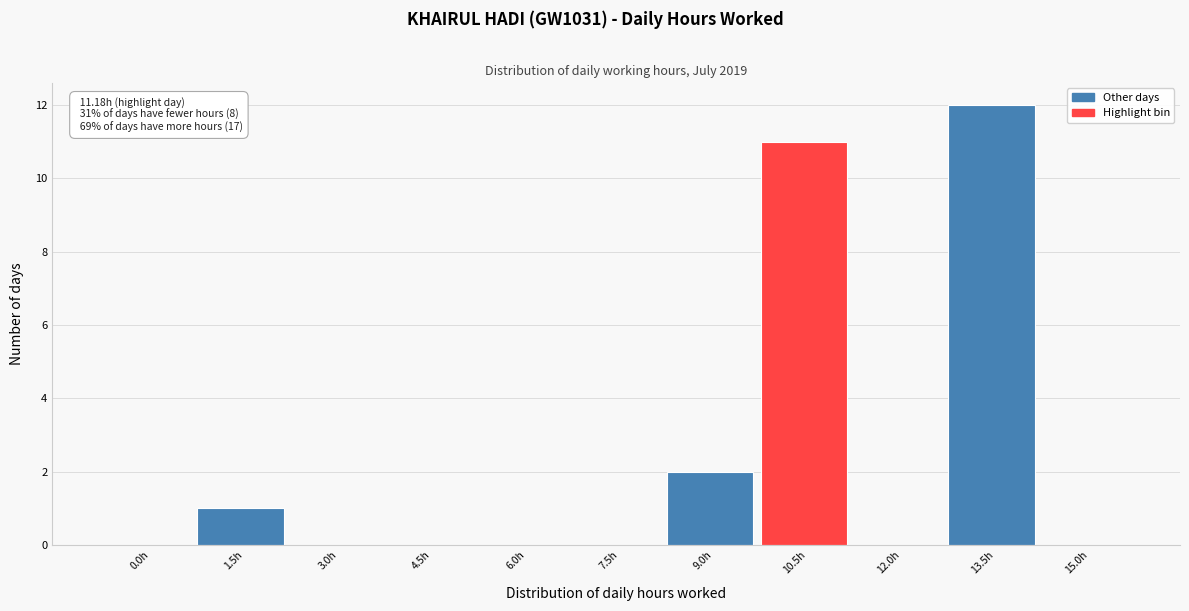

Reading left to right, transcribe all the data shown in this chart.

0.0h=0	1.5h=1	3.0h=0	4.5h=0	6.0h=0	7.5h=0	9.0h=2	10.5h=11	12.0h=0	13.5h=12	15.0h=0